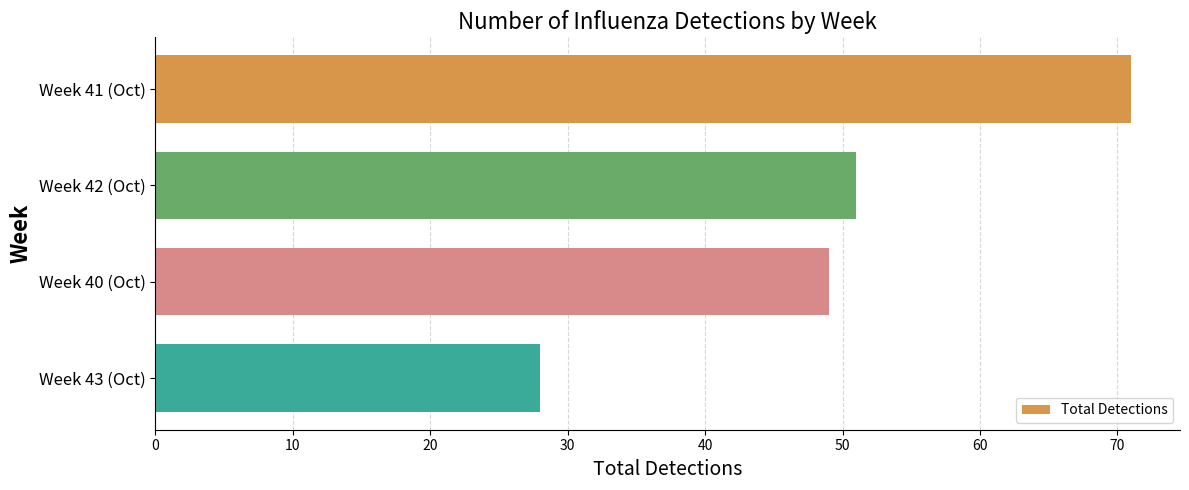

Which has a higher value, Week 41 (Oct) or Week 40 (Oct)?

Week 41 (Oct)